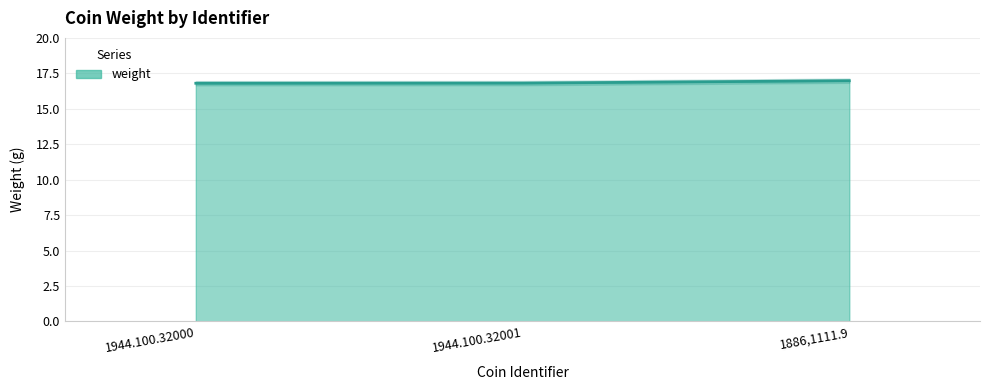

Which label corresponds to the largest value in the chart?

1886,1111.9